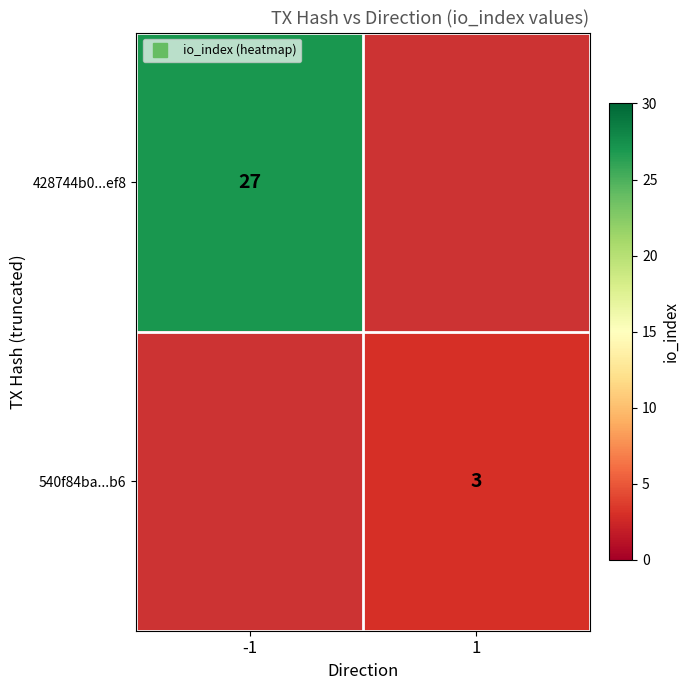

Is the value of 428744b0...ef8 at -1 greater than the value of 540f84ba...b6 at 1?

Yes